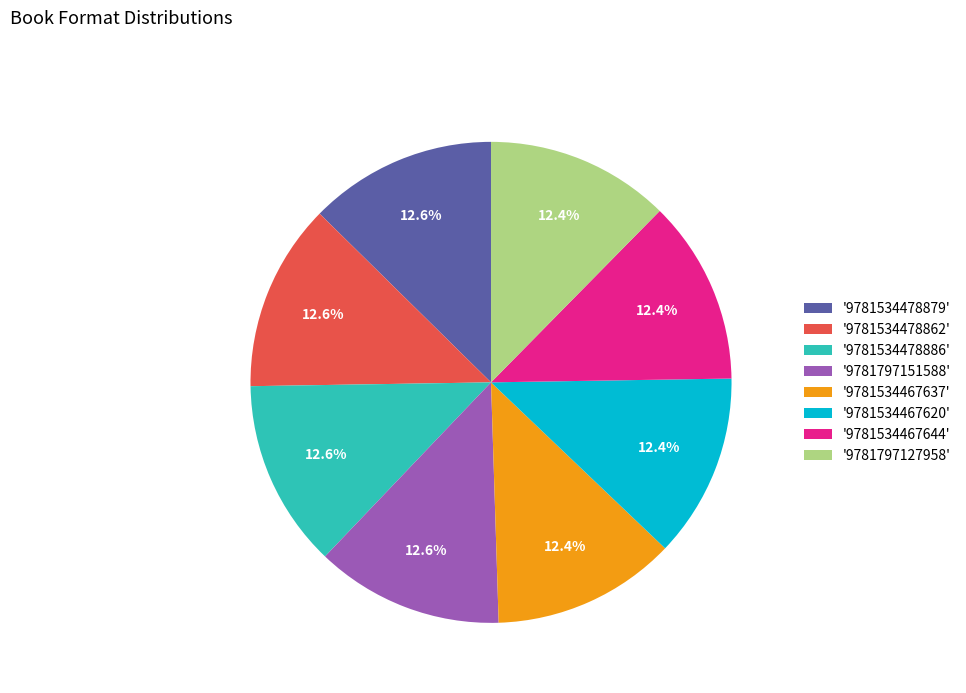

What portion of the pie excludes '9781797151588'?

87.4%